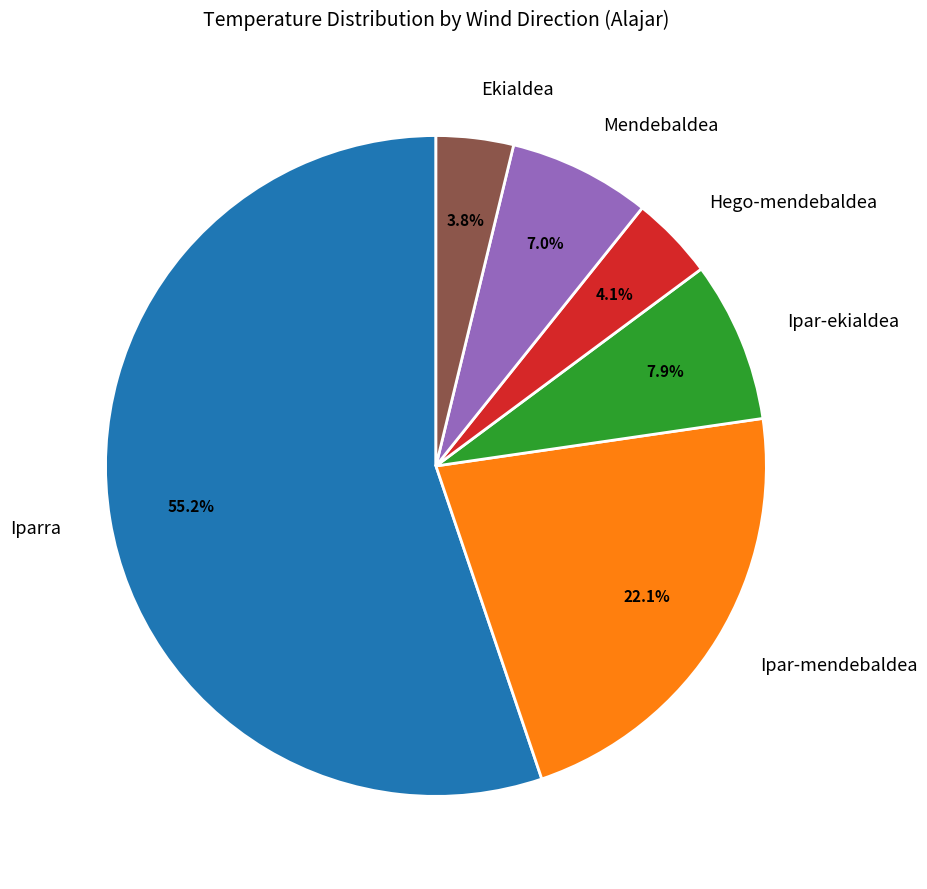

Which slice represents more than half of the pie?

Iparra